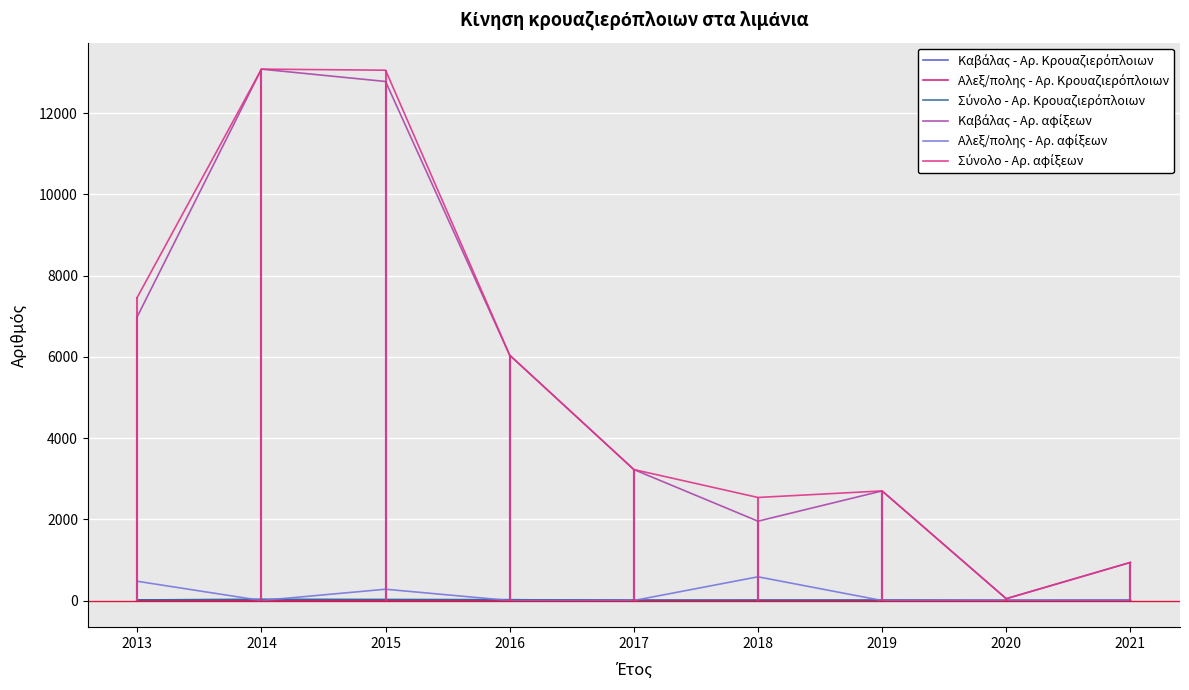

Is it true that Καβάλας - Αρ. αφίξεων equals 13087 at 2014?

True